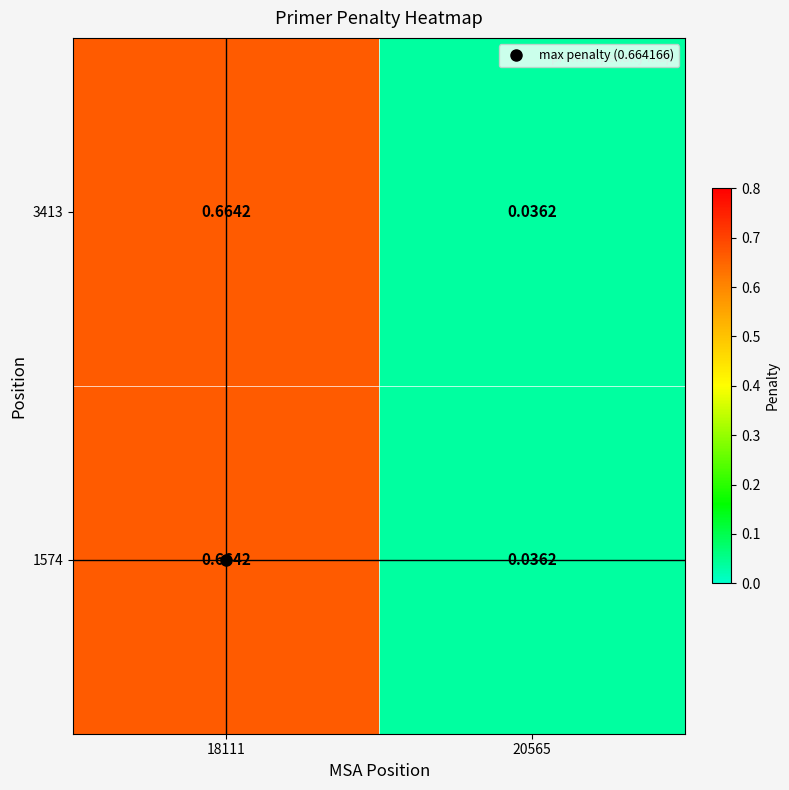

Is the value of 3413 at 20565 greater than the value of 1574 at 18111?

No